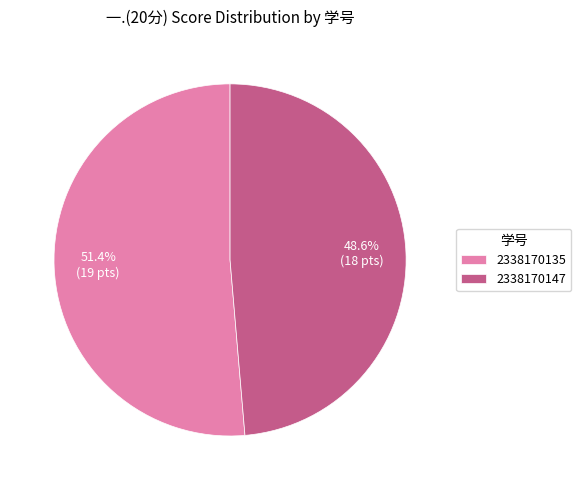

Which slice is the smallest?

2338170147